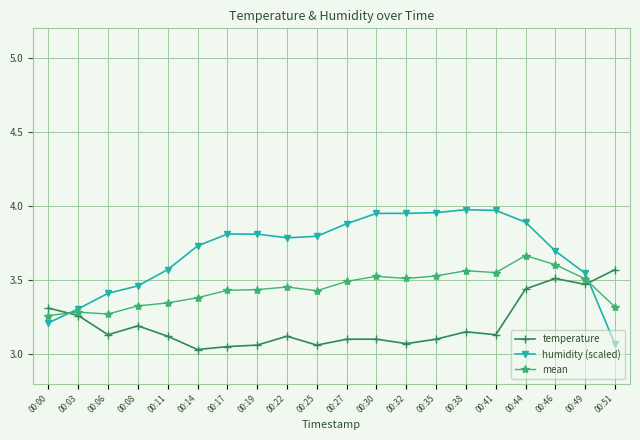

True or false: mean has a value of 3.4 at 00:25.

True